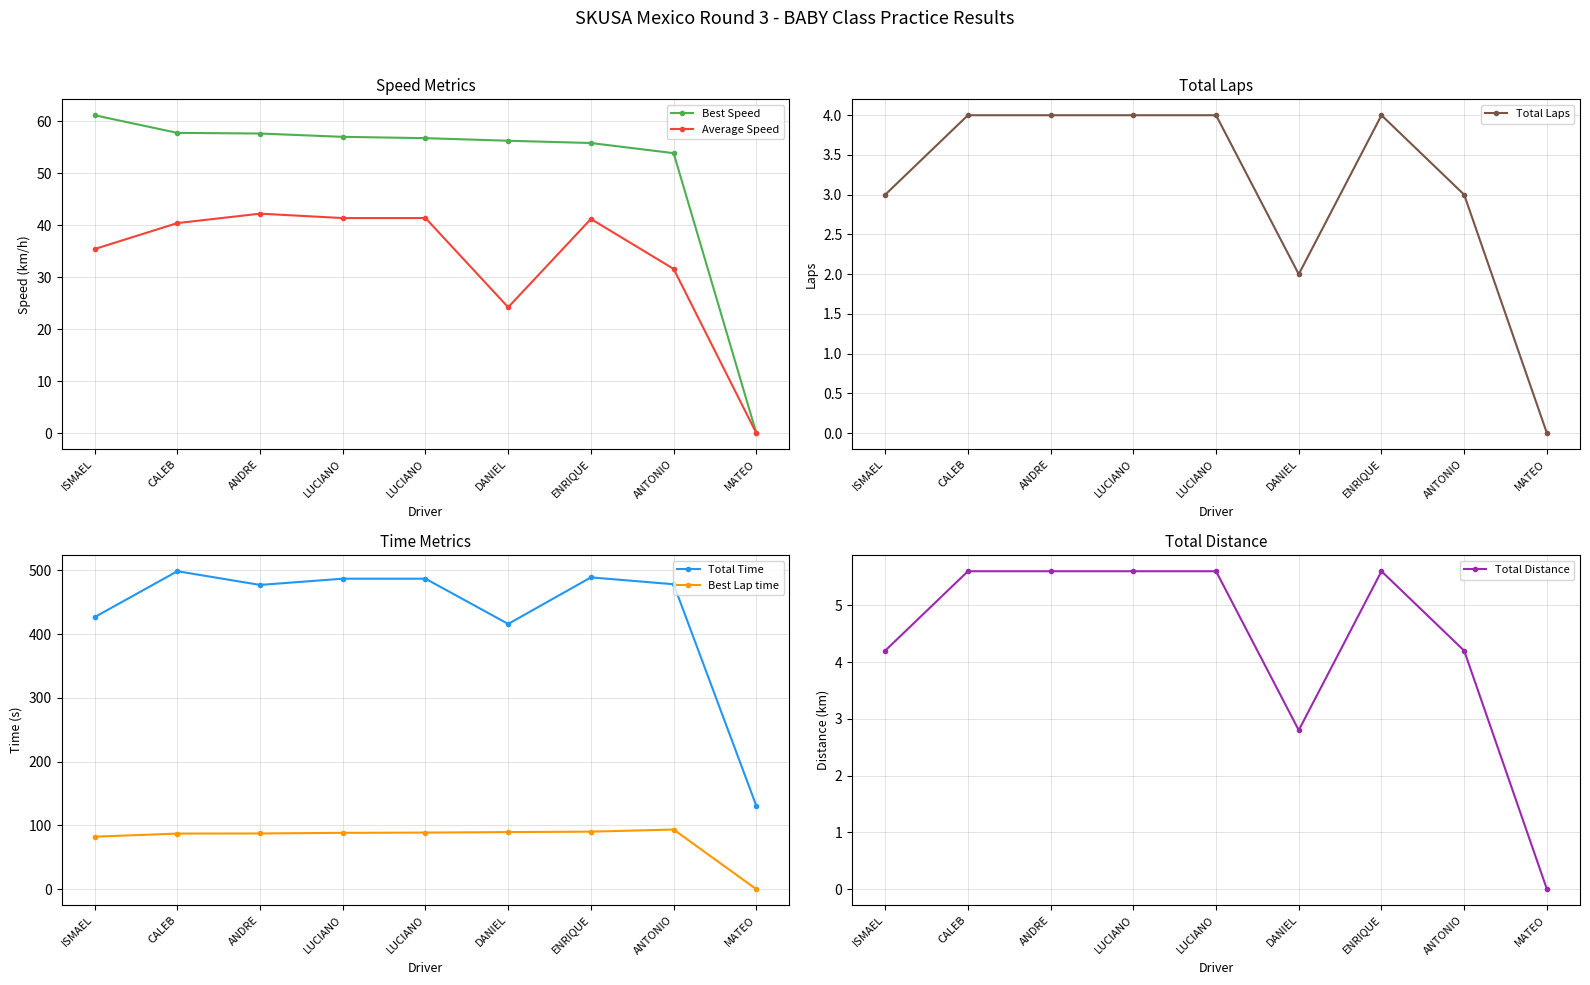

The value of Best Speed at ANTONIO is 29.3. True or false?

False